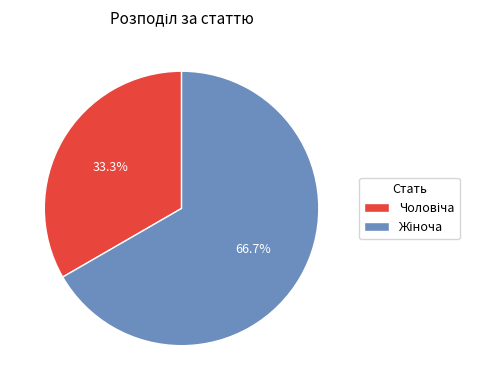

Is there a majority slice in this chart?

Yes